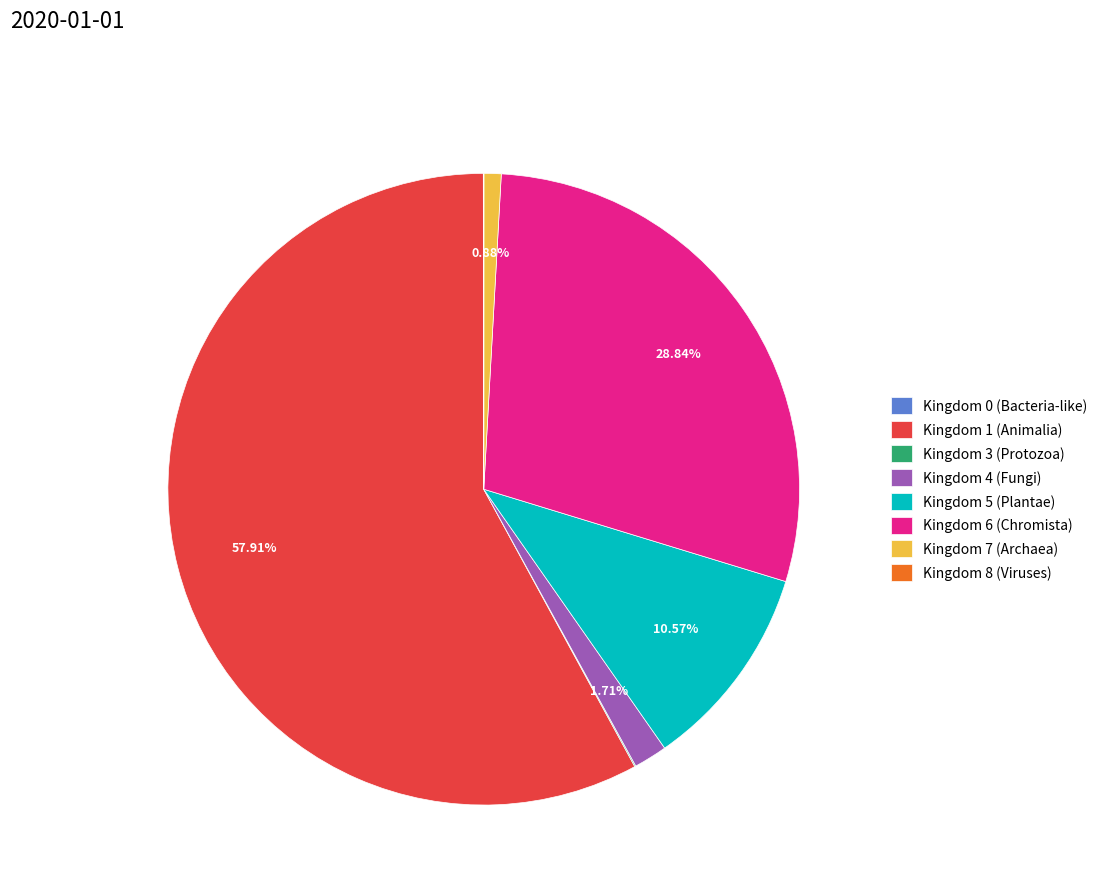

Between Kingdom 1 (Animalia) and Kingdom 5 (Plantae), which is larger?

Kingdom 1 (Animalia)